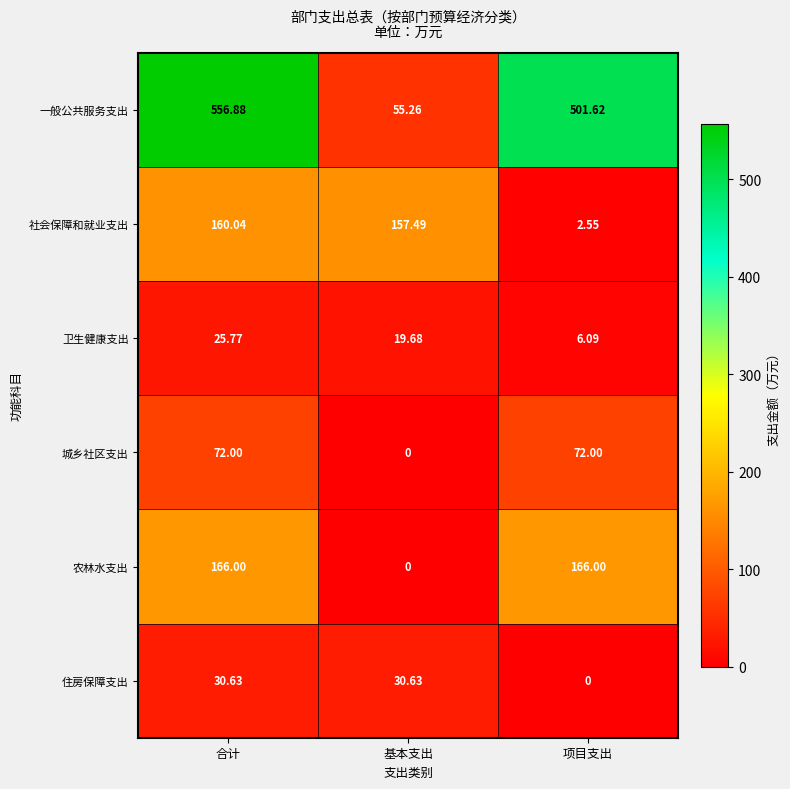

Rank the series by their maximum value, from highest to lowest.

一般公共服务支出, 农林水支出, 社会保障和就业支出, 城乡社区支出, 住房保障支出, 卫生健康支出